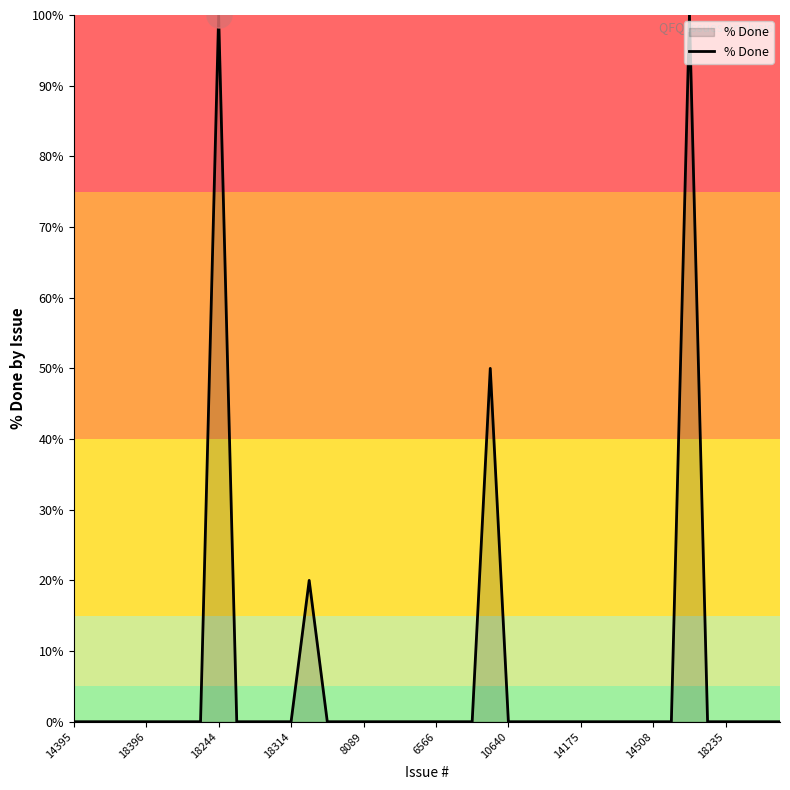

What is the greatest value displayed?

100